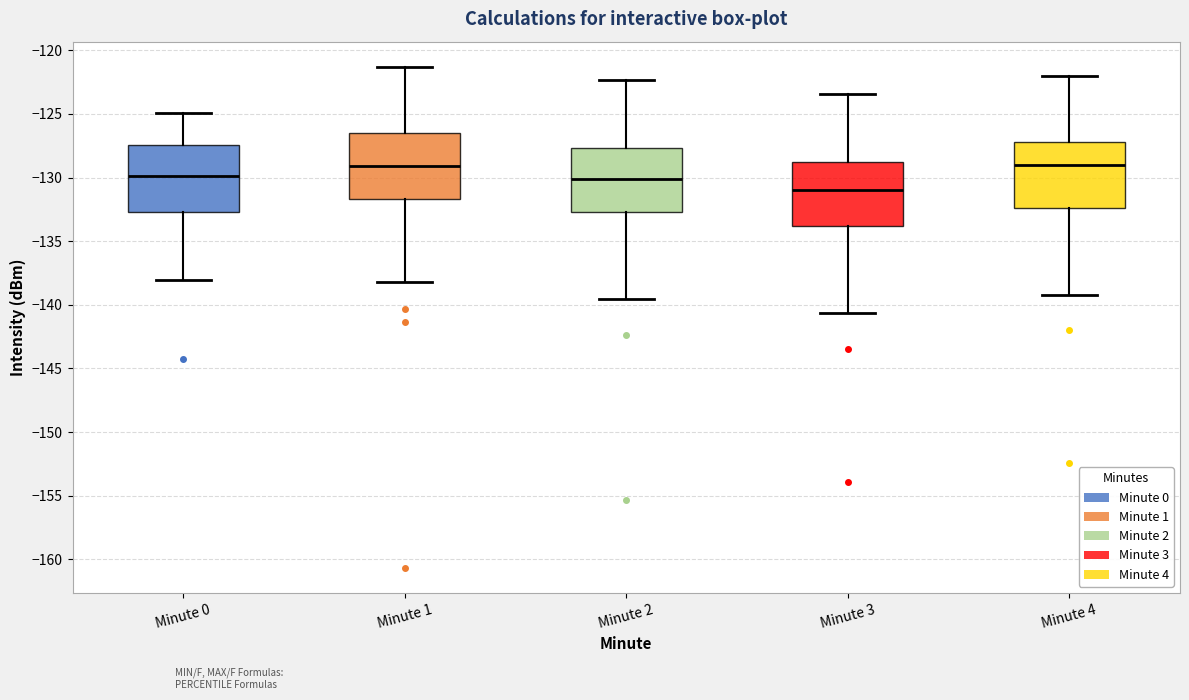

Where is the lower edge of the box for Minute 3 on the y-axis? The values are not printed on the chart, so give them approximately, as read against the axis.

-134.0